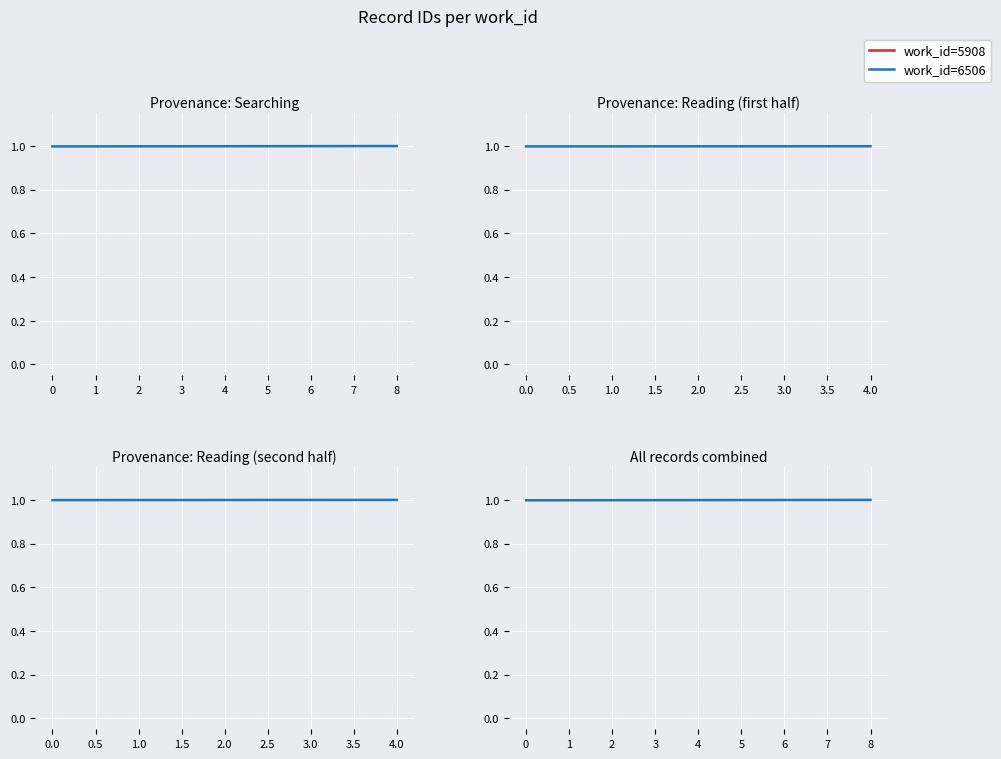

True or false: there are more than 2 points higher than both neighbors.

False